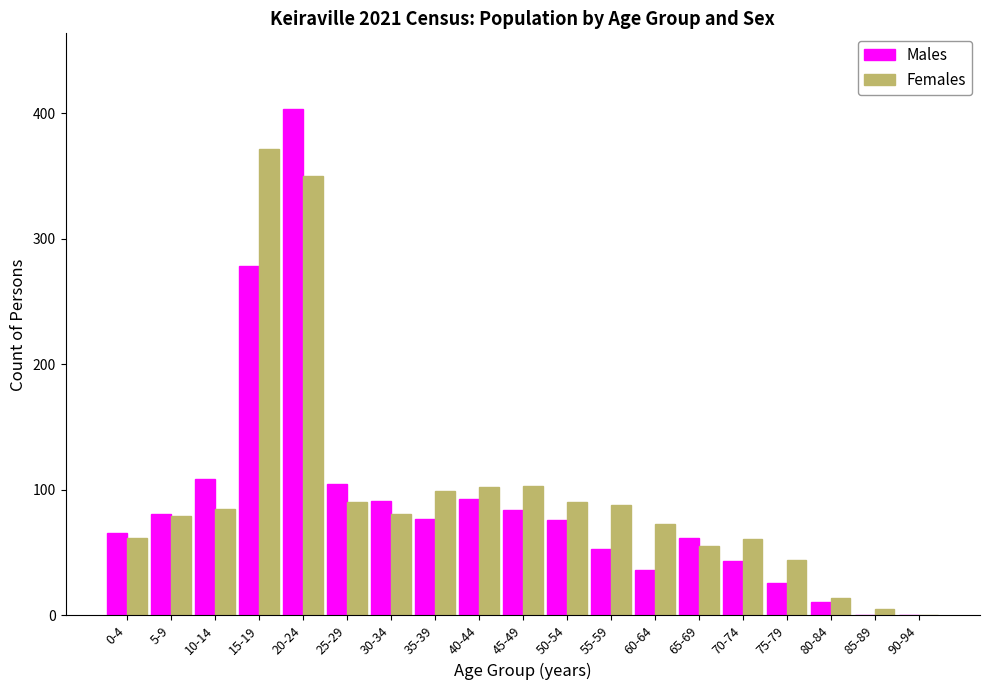

Is the value of Females at 50-54 greater than the value of Males at 0-4?

Yes